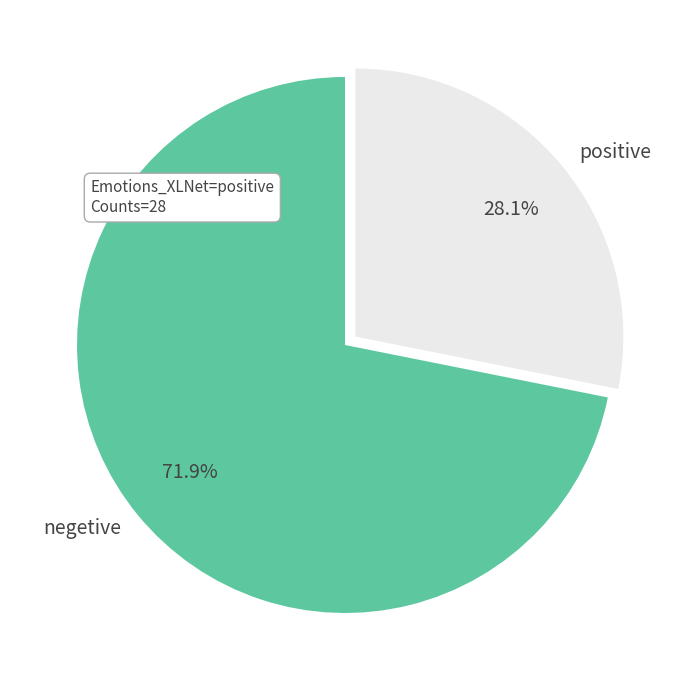

Count the number of slices in the pie.

2